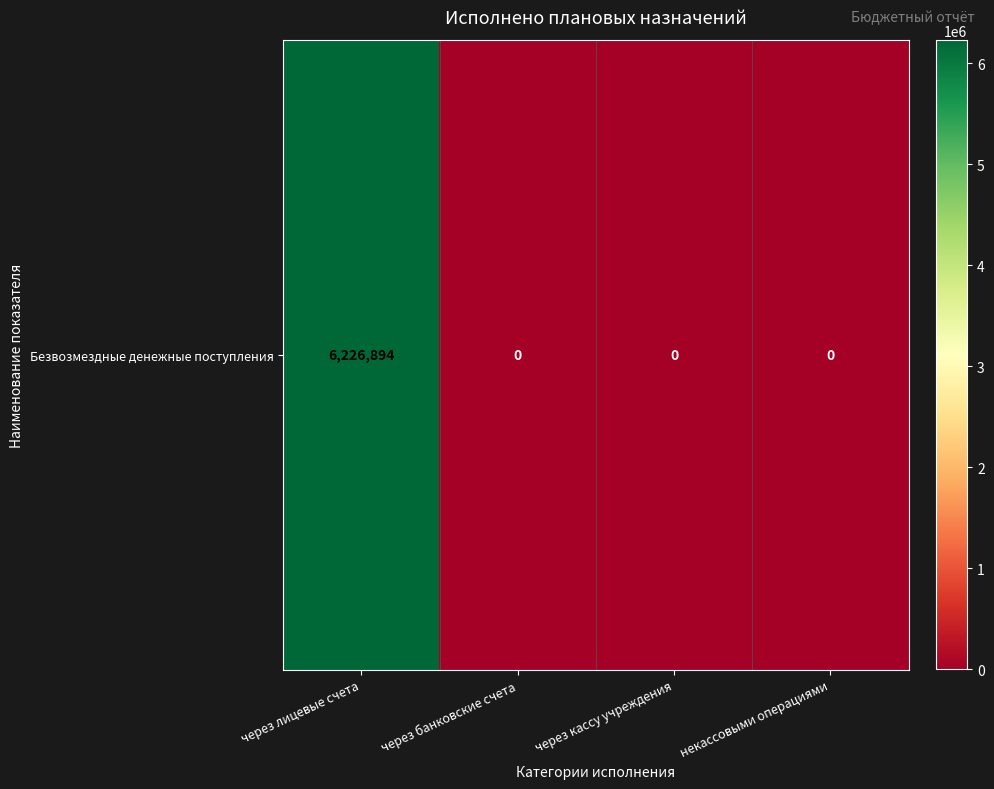

Rank the categories by value from highest to lowest.

через лицевые счета, через банковские счета, через кассу учреждения, некассовыми операциями